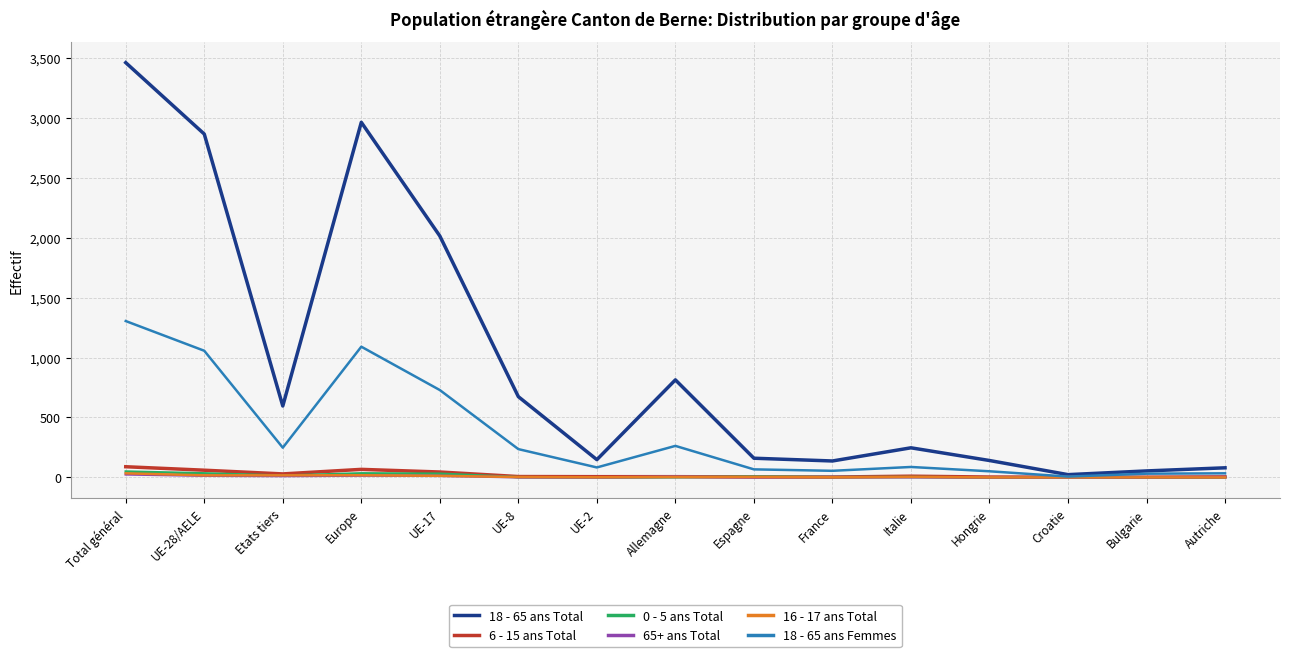

True or false: 6 - 15 ans Total has more than 0 interior local peaks.

True